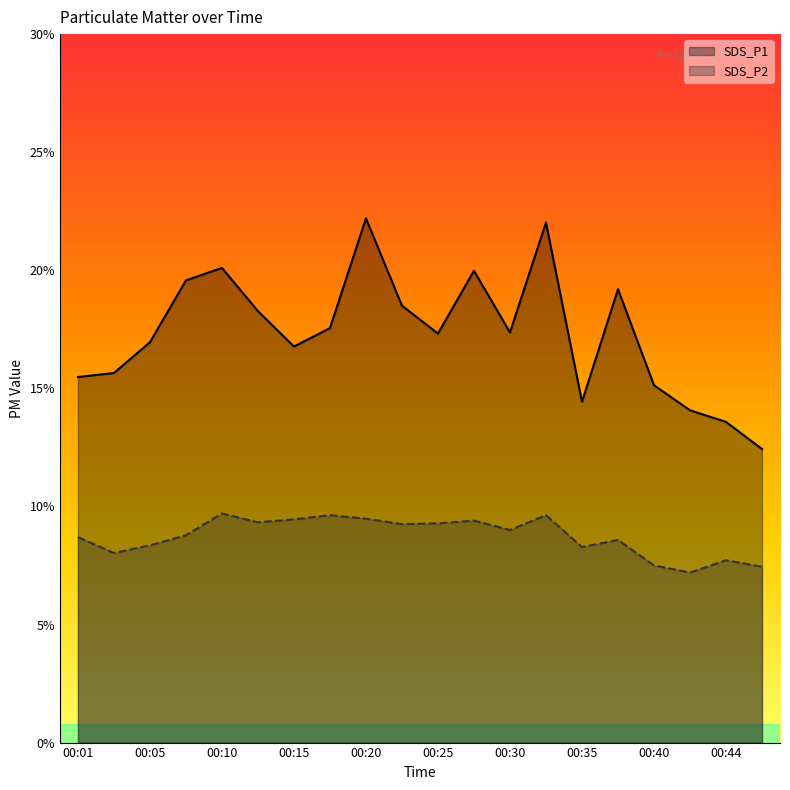

Which category has the highest value across all series?

00:20